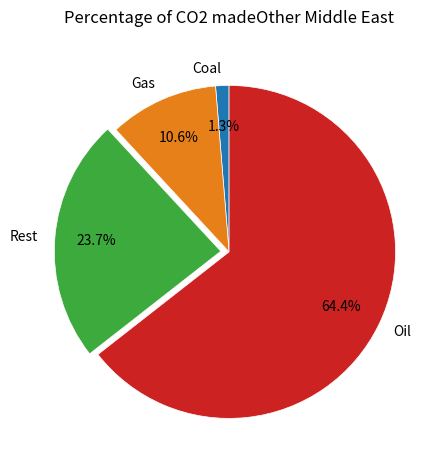

Rank the categories by value from lowest to highest.

Coal, Gas, Rest, Oil